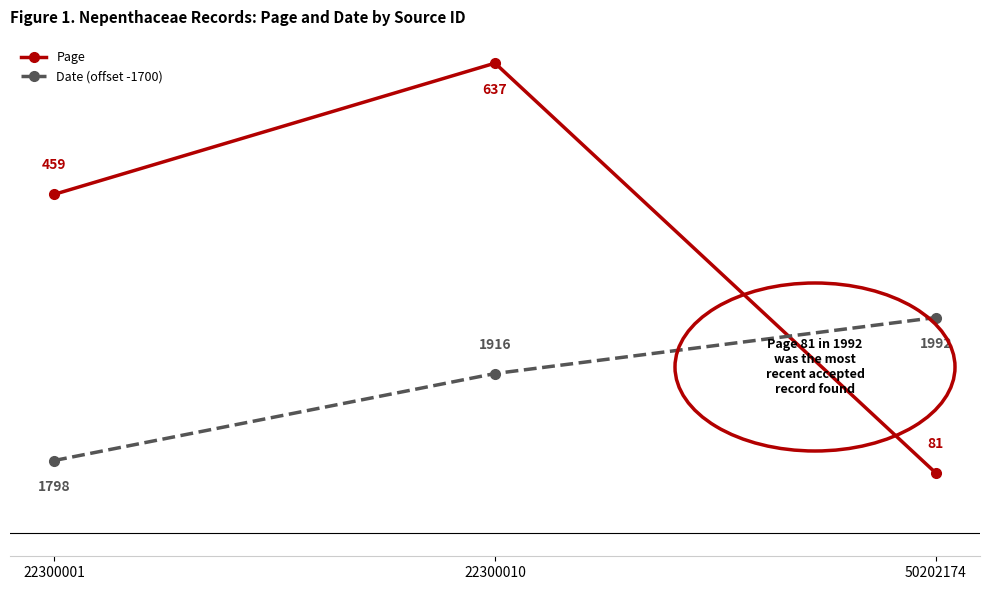

Reading left to right, what are all the values shown in this chart?

Page: 22300001=459	22300010=637	50202174=81
Date (offset -1700): 22300001=98	22300010=216	50202174=292